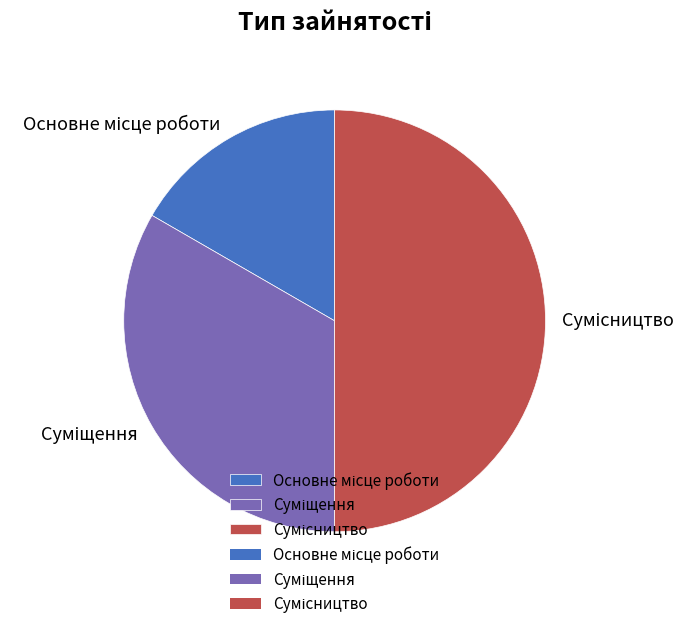

Does any single category account for the majority?

No